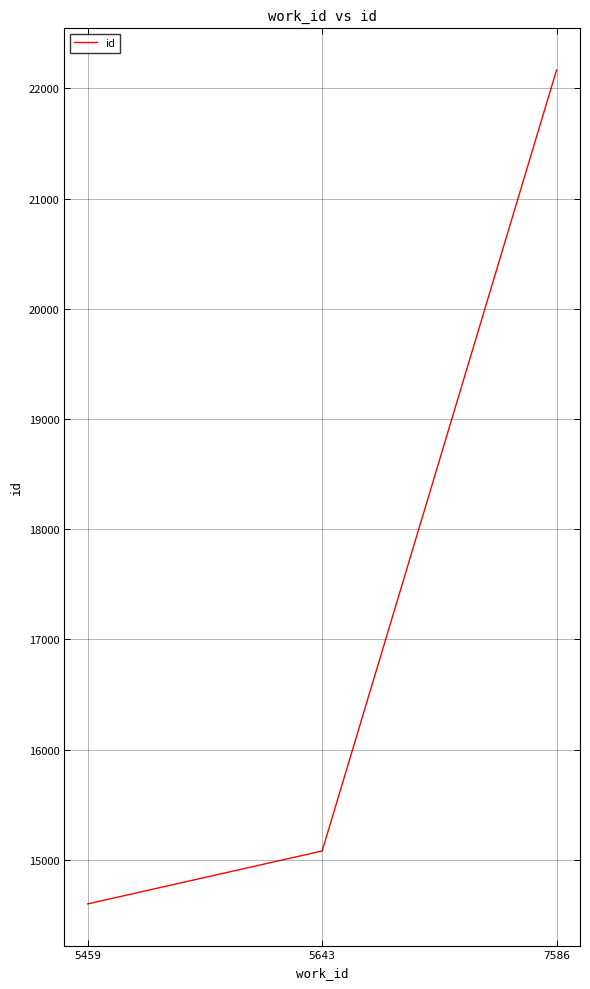

Reading left to right, transcribe all the data shown in this chart.

14601	15081	22166